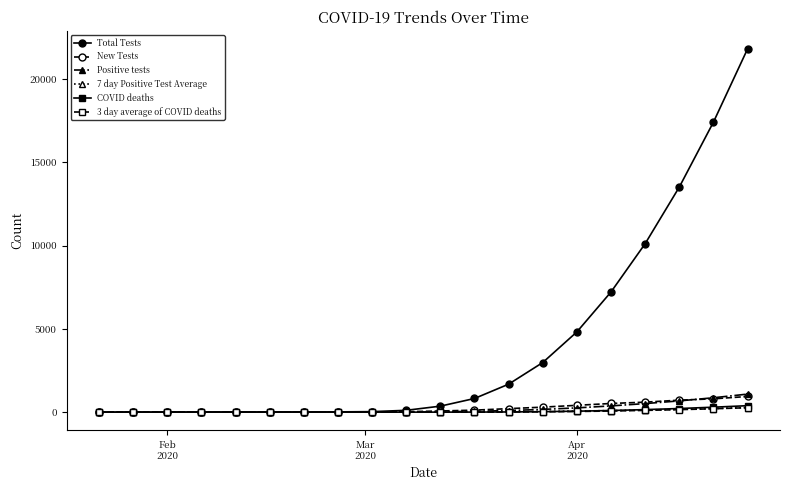

Which series has the widest spread of values?

Total Tests